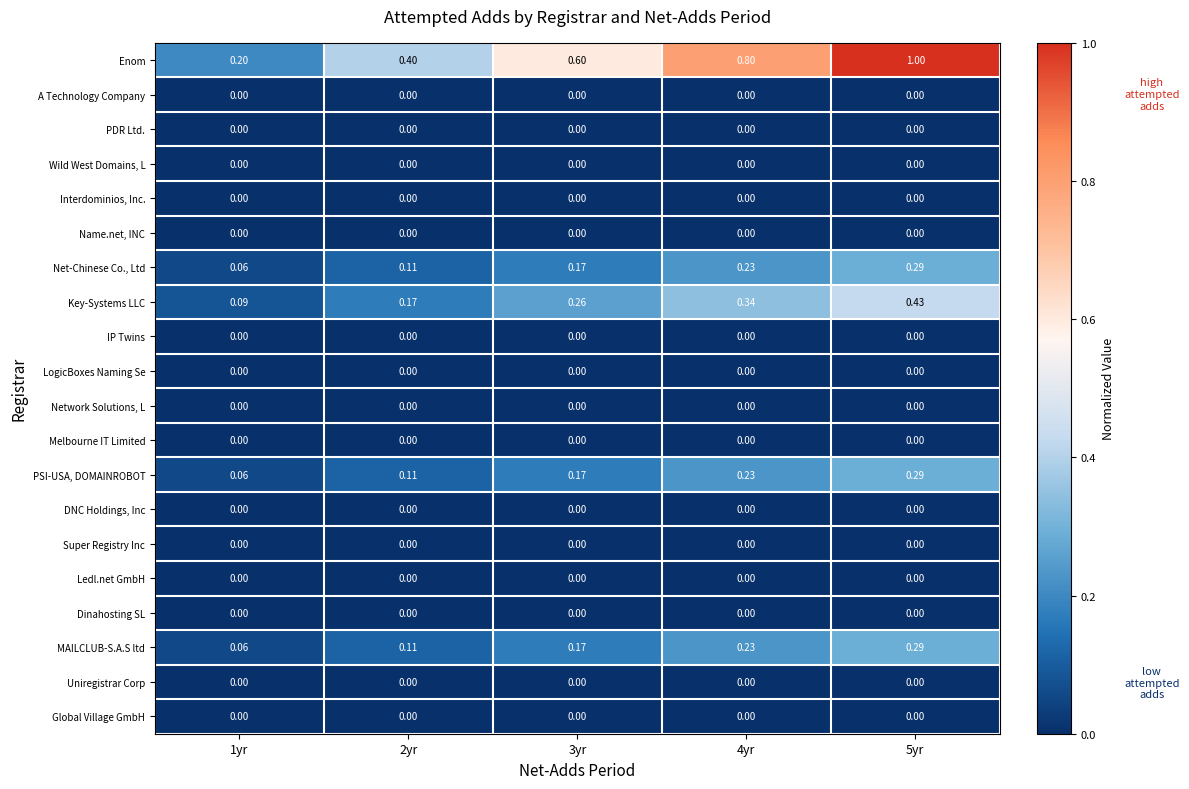

Between 4yr and 5yr, which series saw the biggest shift?

Enom